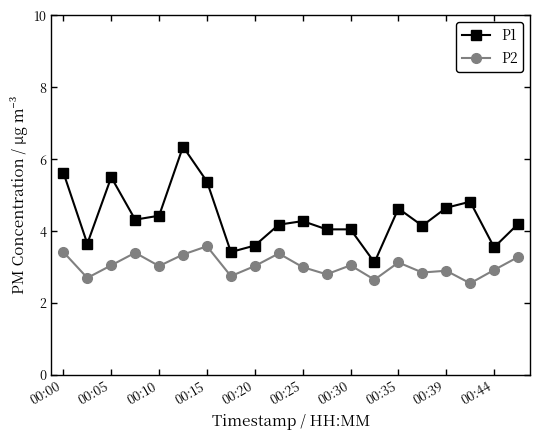

What is the average value of the P2 series?

3.0